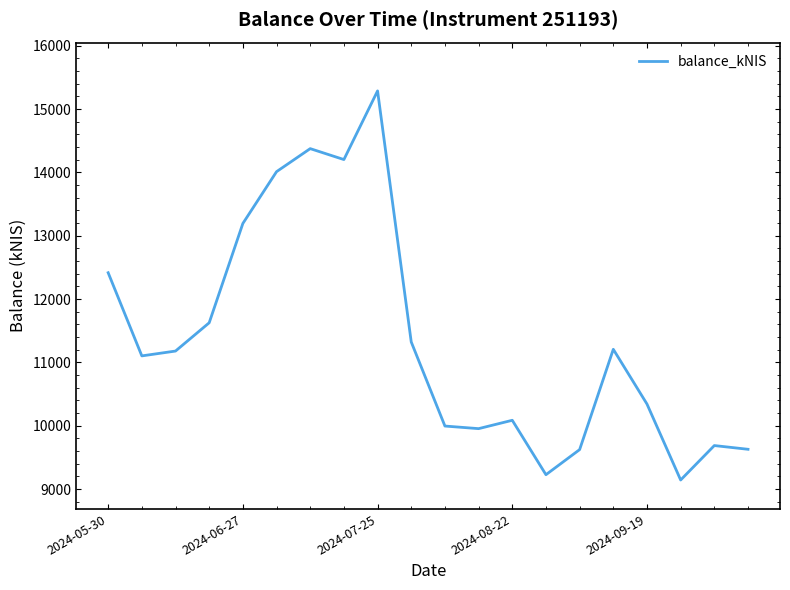

What is the greatest value displayed?

15285.9